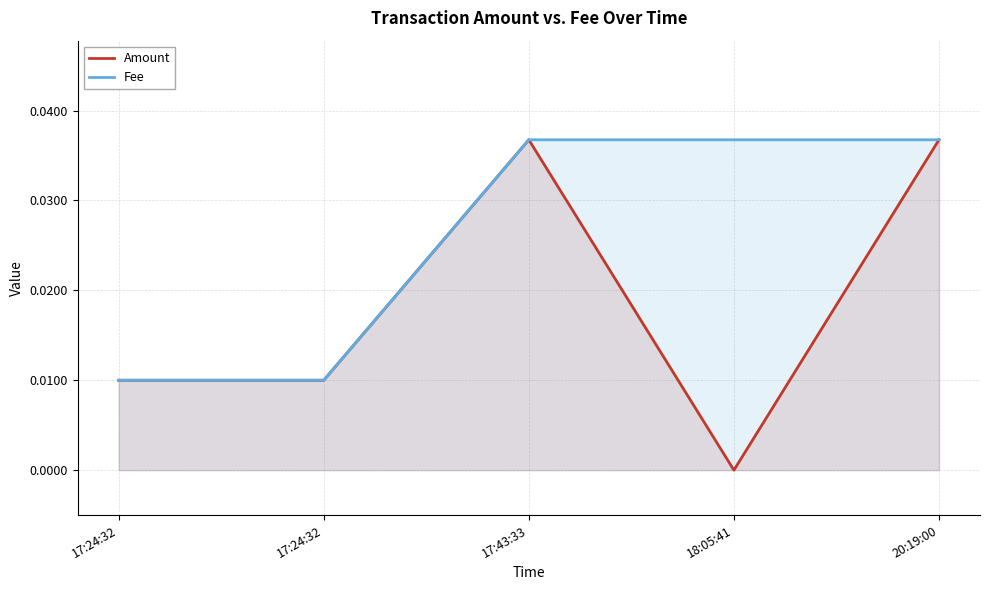

Count the number of categories in the chart.

5